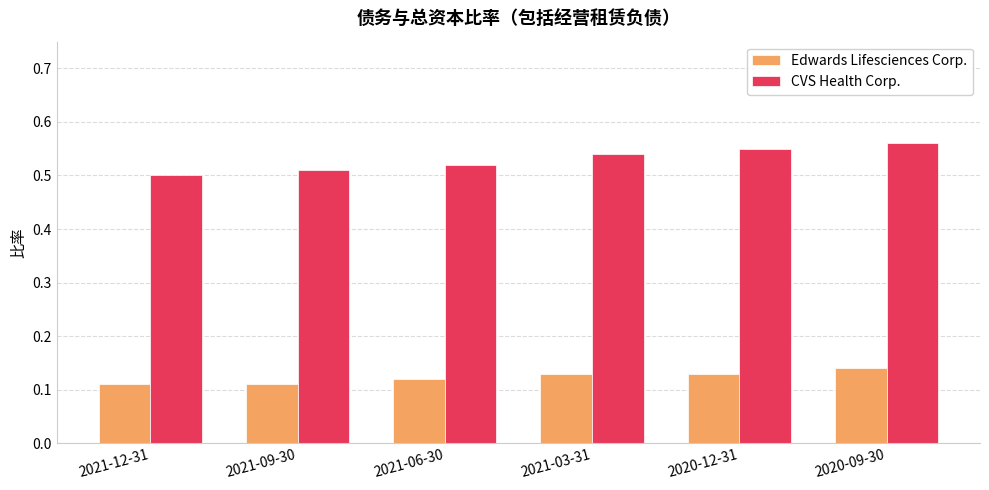

At 2021-06-30, list the series in order from largest to smallest.

CVS Health Corp., Edwards Lifesciences Corp.